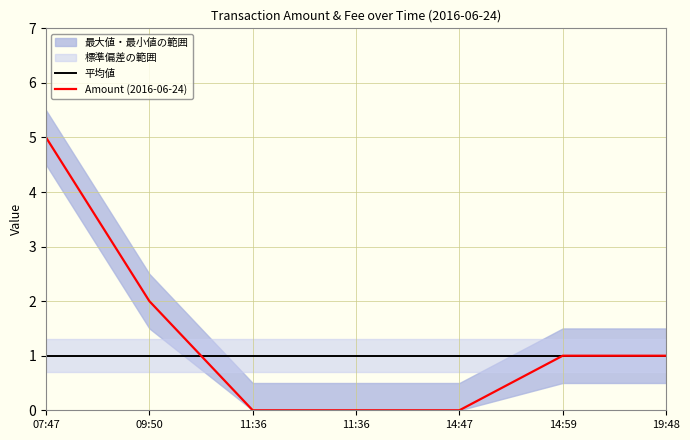

List the series in order of their overall mean, lowest first.

平均値, Amount (2016-06-24)